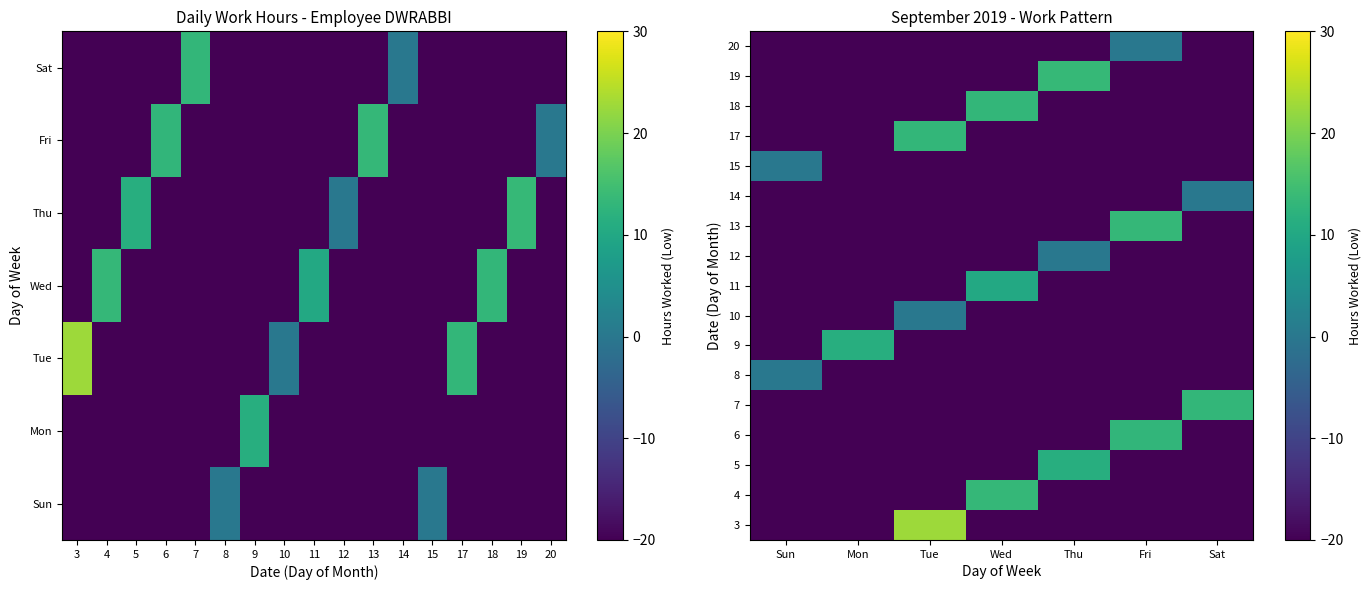

What is the difference between the highest and lowest values at Wed?

33.4